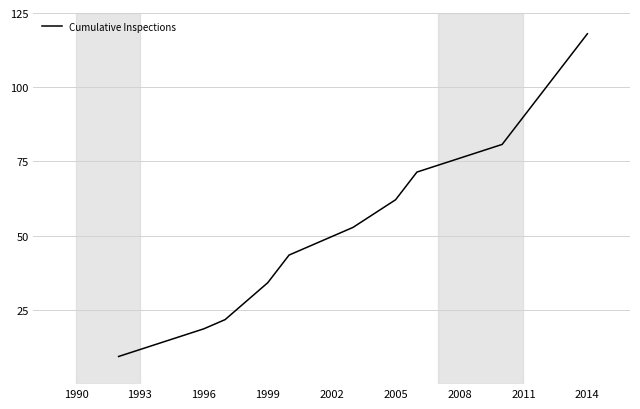

What is the minimum value shown in the chart?

9.3